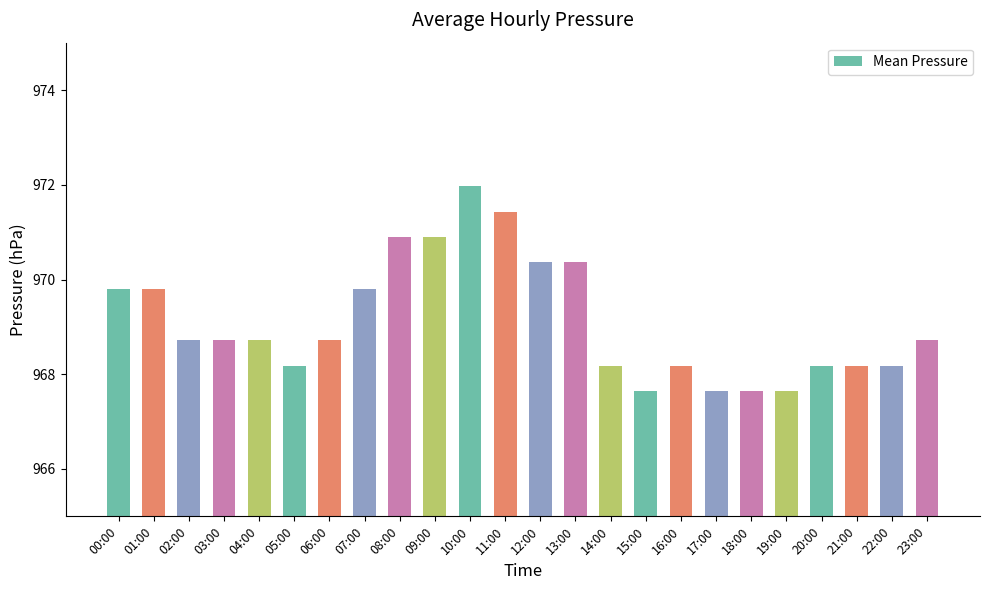

What is the change in value from 02:00 to 13:00?

+1.6